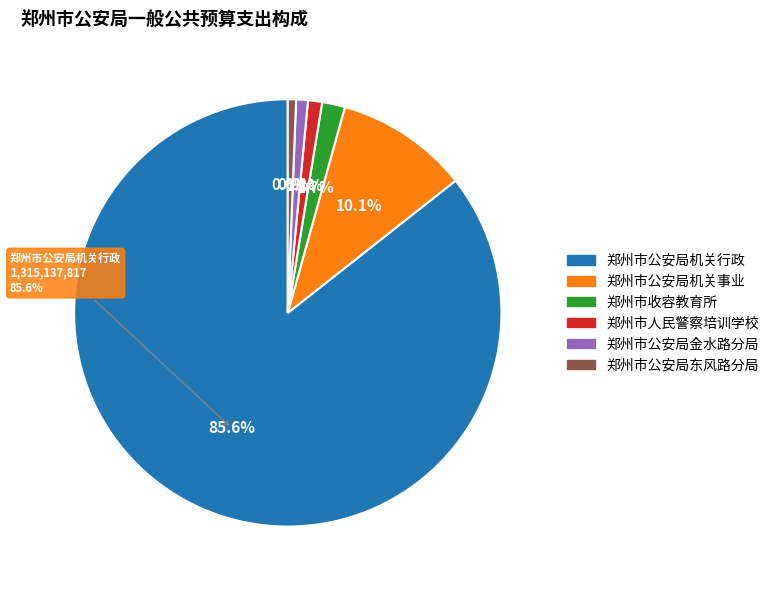

How many segments does this pie chart have?

6